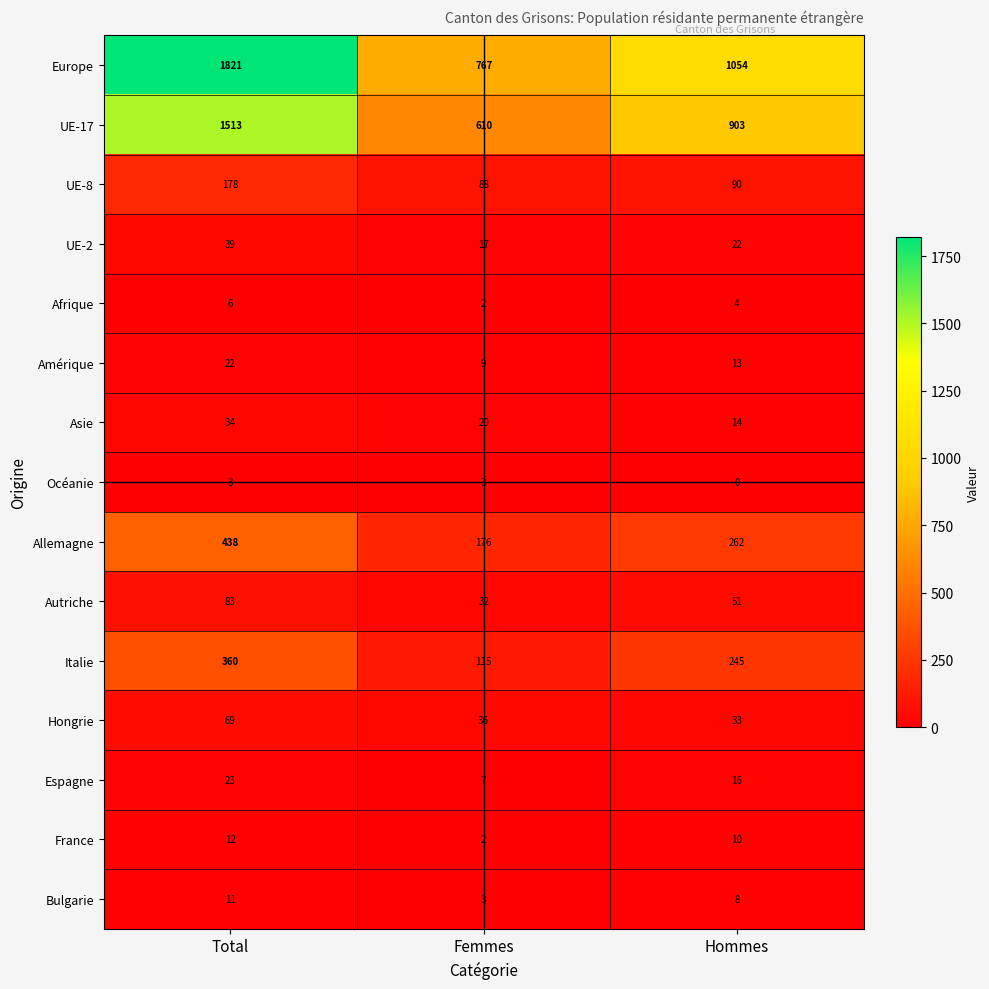

Rank the series by their maximum value, from lowest to highest.

Océanie, Afrique, Bulgarie, France, Amérique, Espagne, Asie, UE-2, Hongrie, Autriche, UE-8, Italie, Allemagne, UE-17, Europe